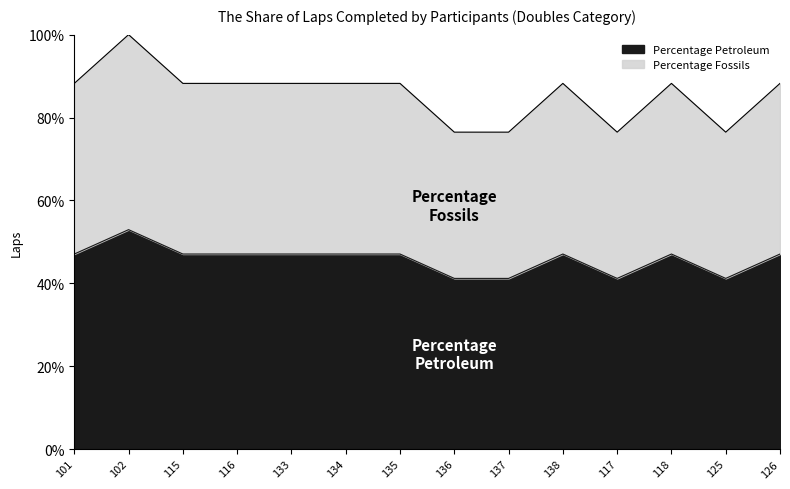

What is the label of the 8th point from the right?

135